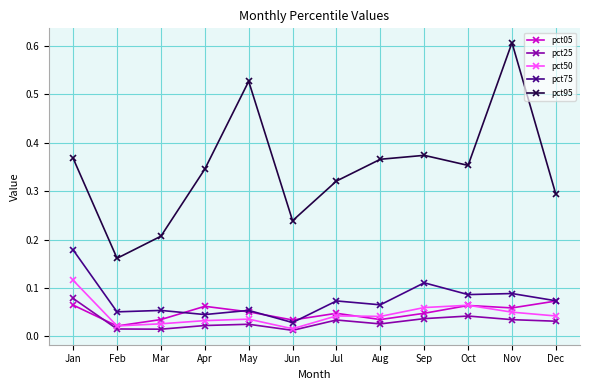

Is the value of pct50 at Aug greater than the value of pct75 at May?

No